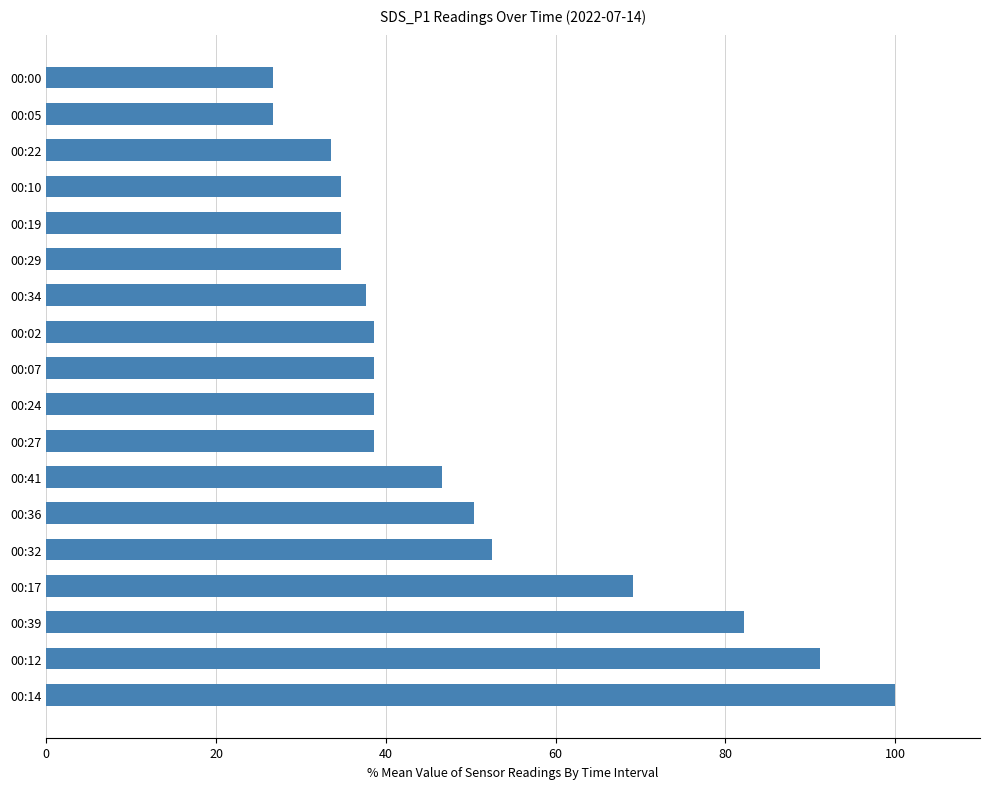

Reading bottom to top, transcribe all the data shown in this chart.

100.0	91.1	82.2	69.1	52.5	50.4	46.6	38.6	38.6	38.6	38.6	37.7	34.7	34.7	34.7	33.5	26.7	26.7